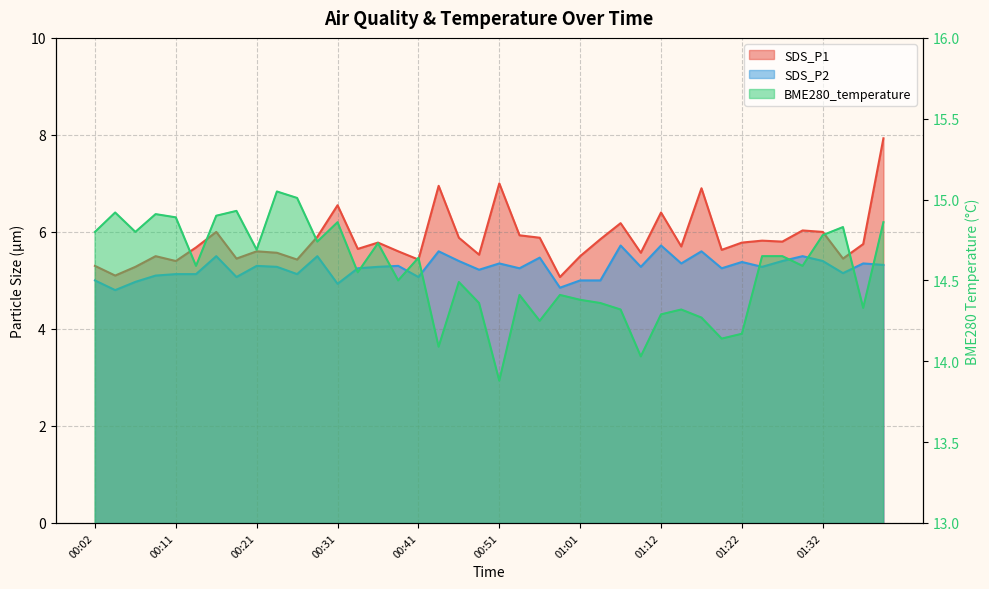

What is the approximate value of BME280_temperature at 00:36?

14.7